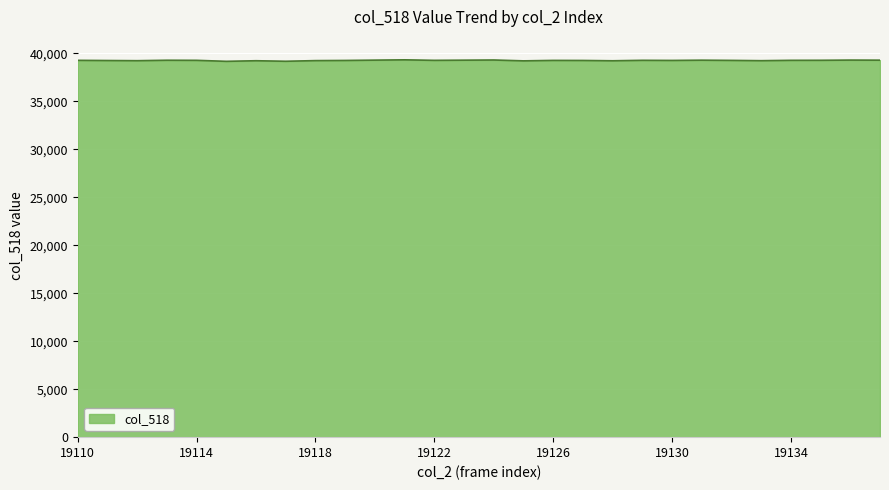

What is the minimum value shown in the chart?

39164